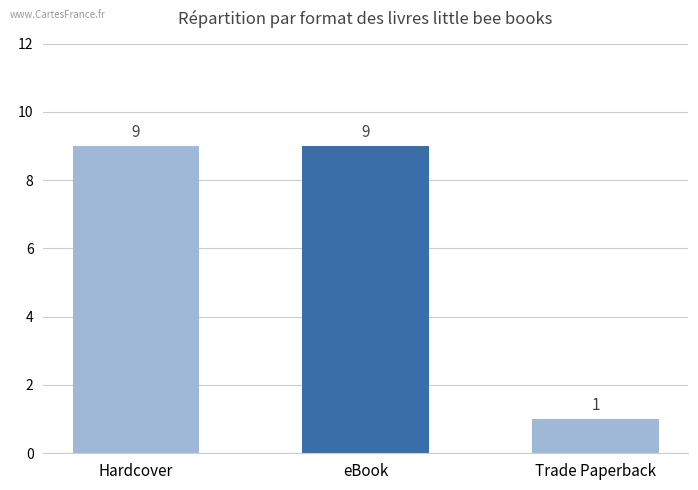

What is the value of the 3rd bar from the left?

1